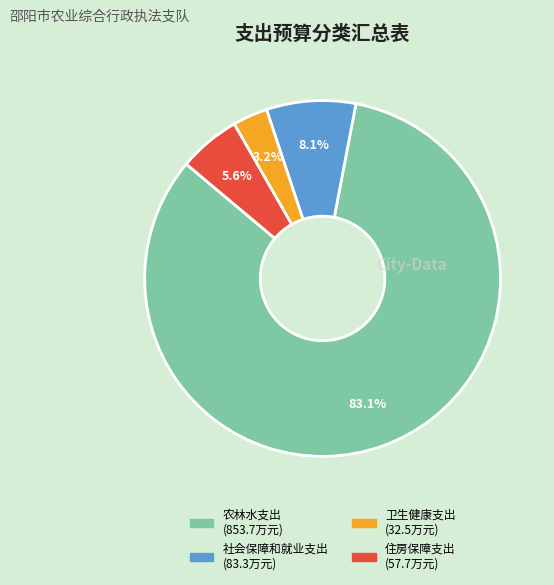

Between 卫生健康支出 and 住房保障支出, which is larger?

住房保障支出